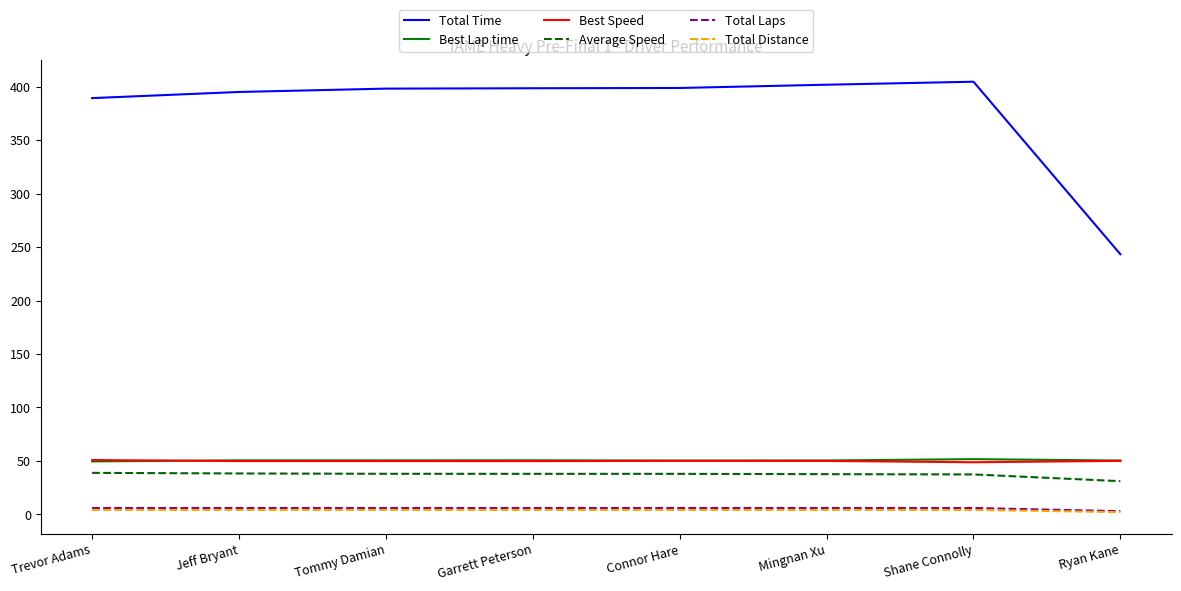

Is it true that Best Speed equals 48.8 at Shane Connolly?

True